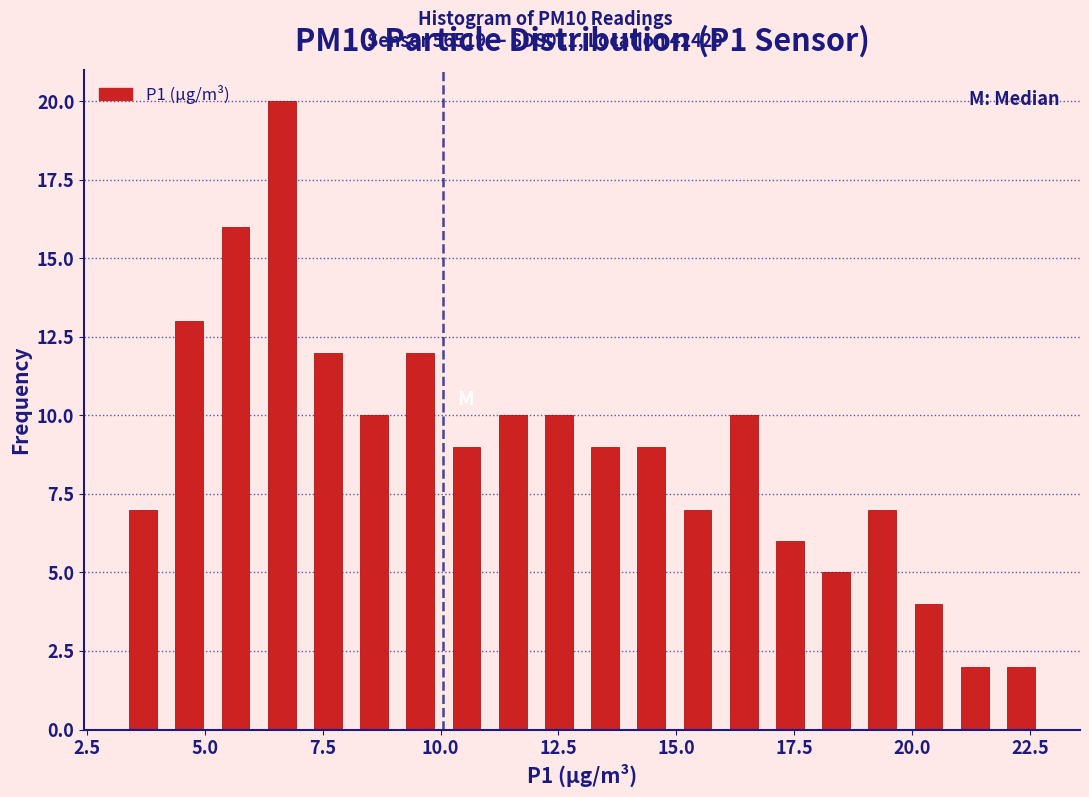

Read against the x-axis, roughly where is the centre of the tallest bar?

6.5